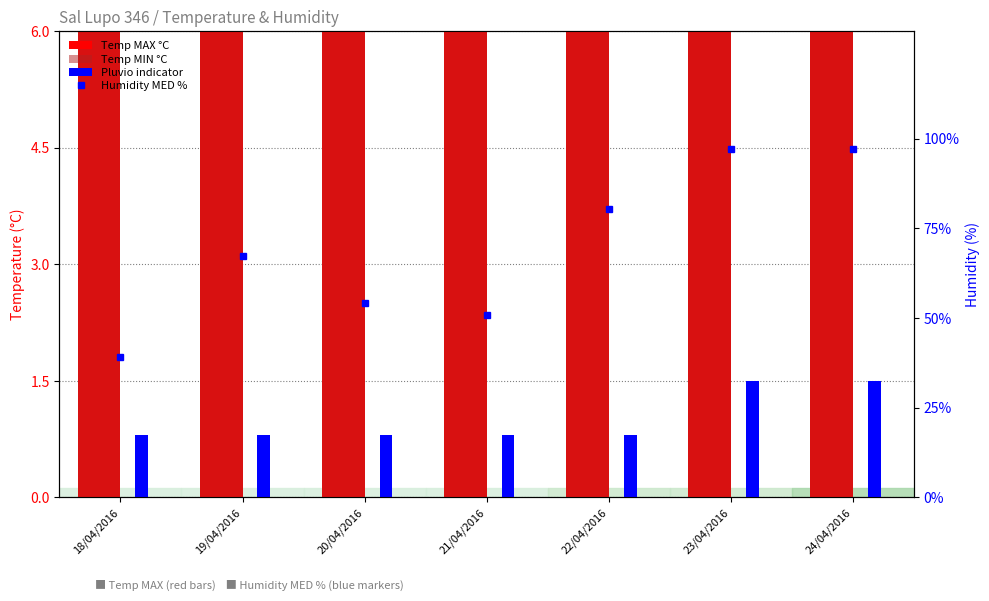

At how many categories does at least one series exceed 91?

2